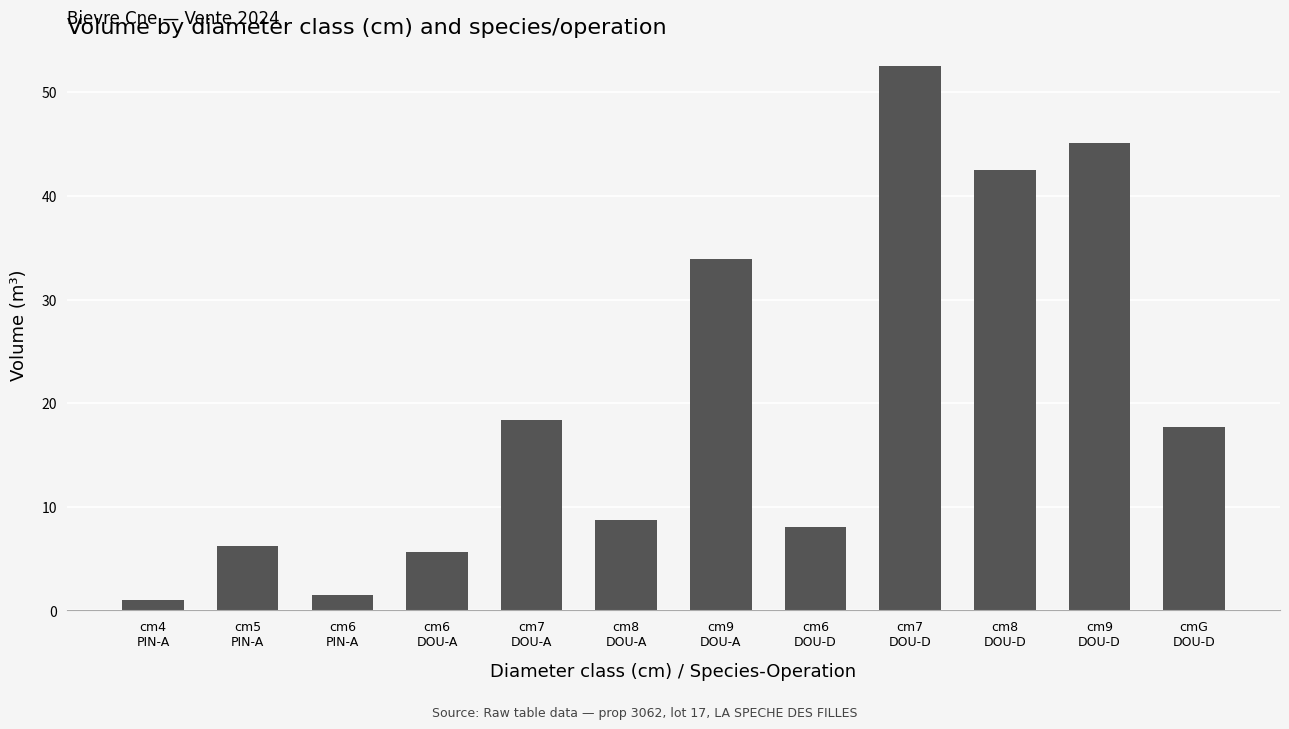

Approximately how many times larger is the value at cm9
DOU-A compared to cm6
PIN-A?

23.0